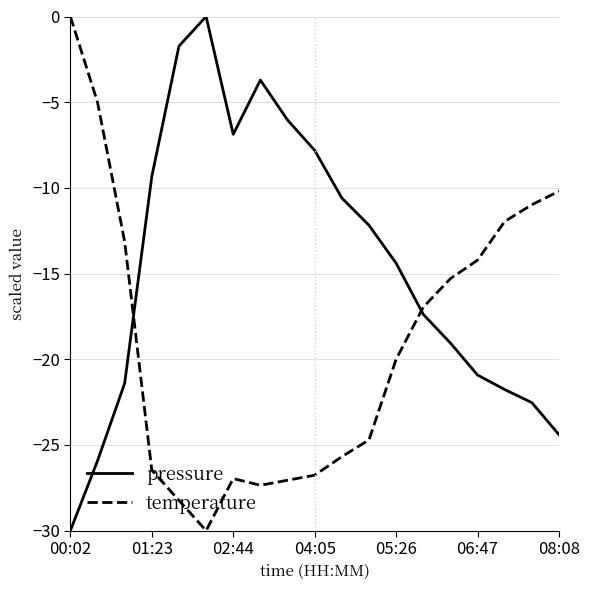

What is the minimum value shown in the chart?

-30.0